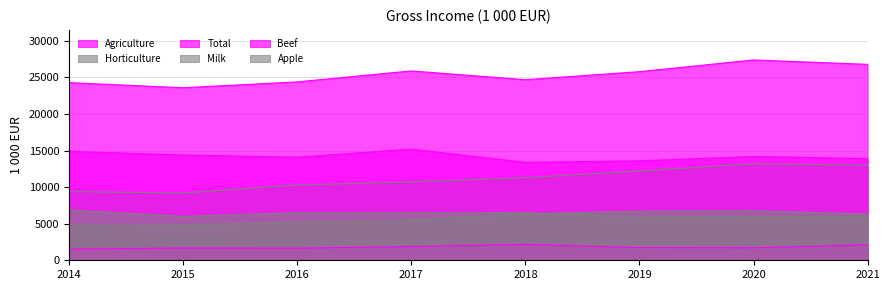

The Agriculture series shows 13900 at 2021. True or false?

True